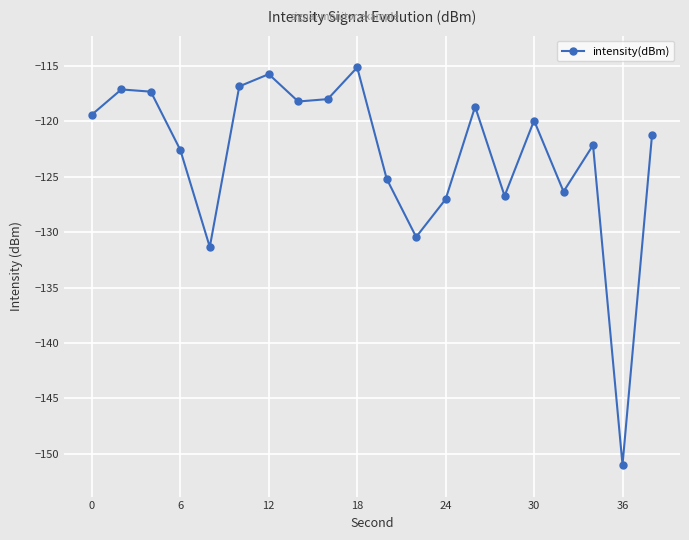

What is the value of the 4th point from the left?

-122.6